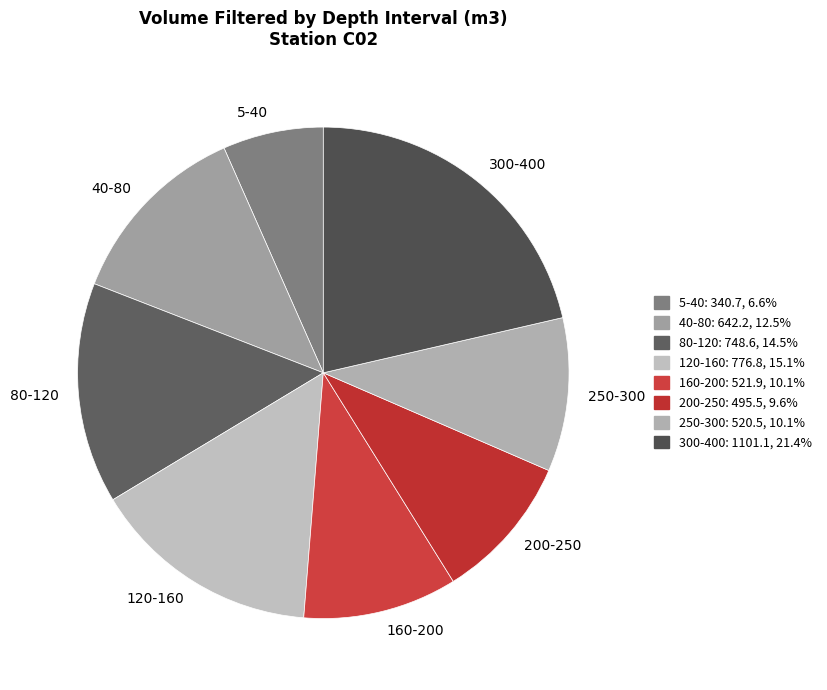

Does 120-160 represent more than half of the total?

No